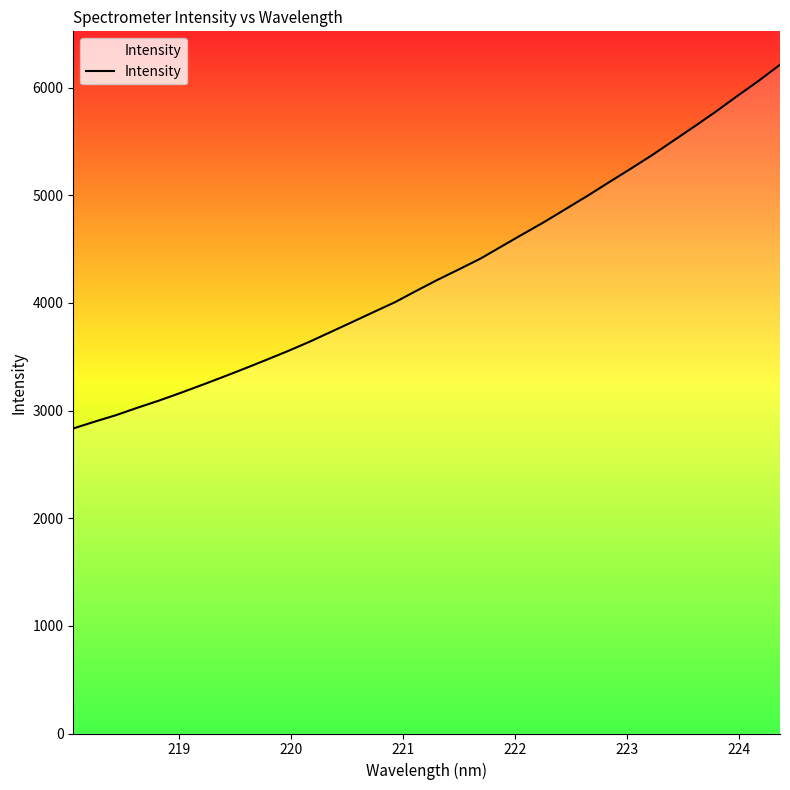

What is the difference between the maximum and minimum values?

3378.9